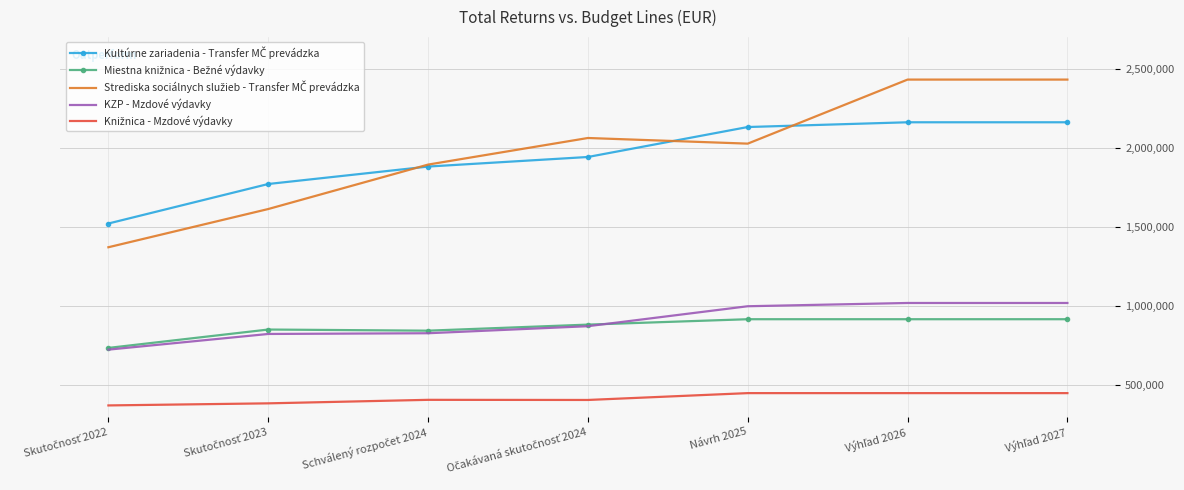

What is the greatest value displayed?

2431593